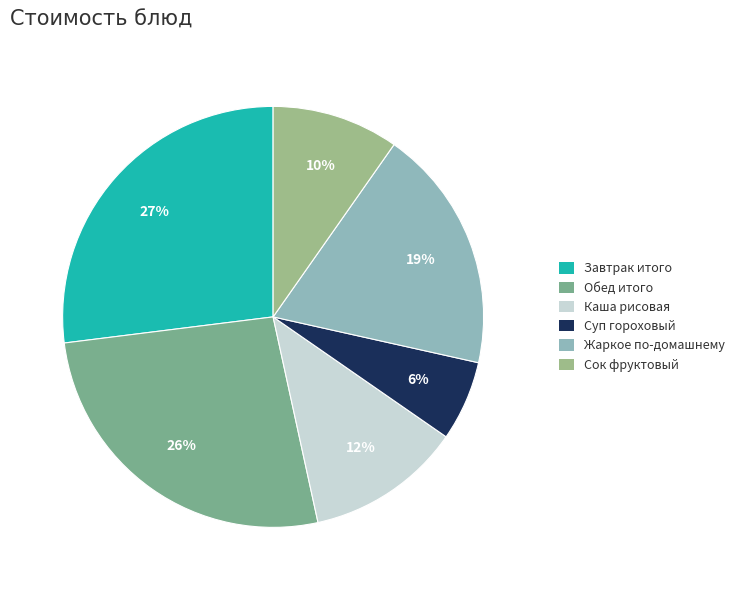

What percentage is the Жаркое по-домашнему slice, to the nearest percent?

19%